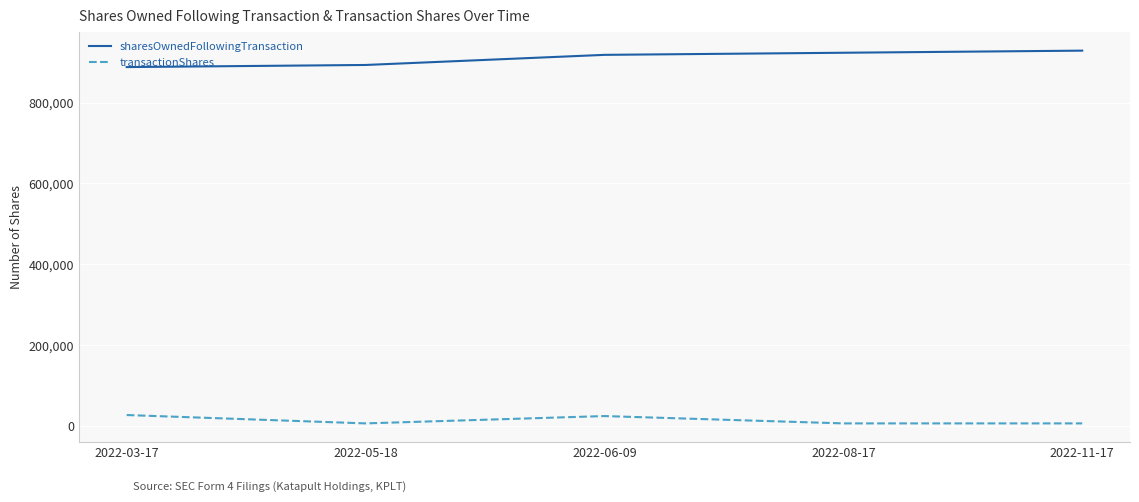

How many lines are shown in the chart?

2